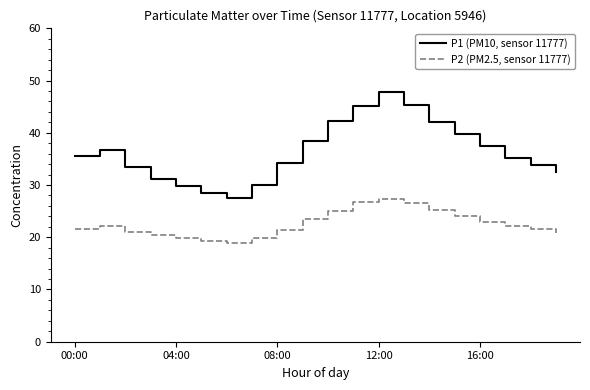

Which series has the largest total across all categories?

P1 (PM10, sensor 11777)